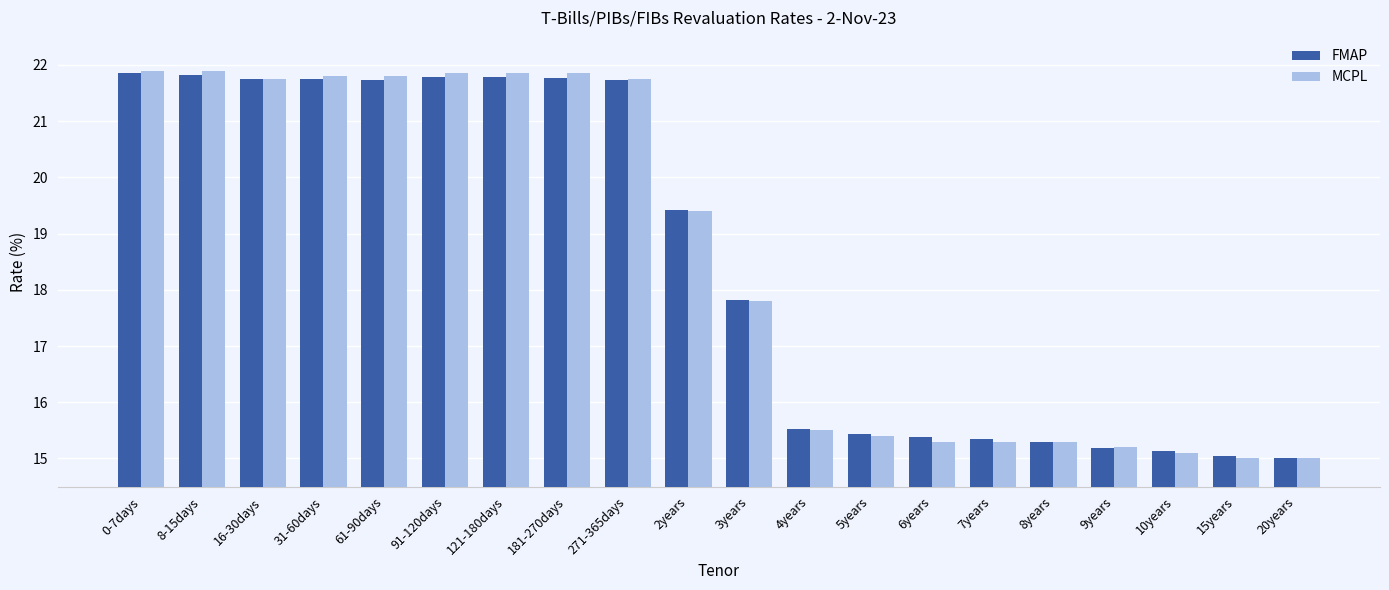

How many bars are there in each group?

2